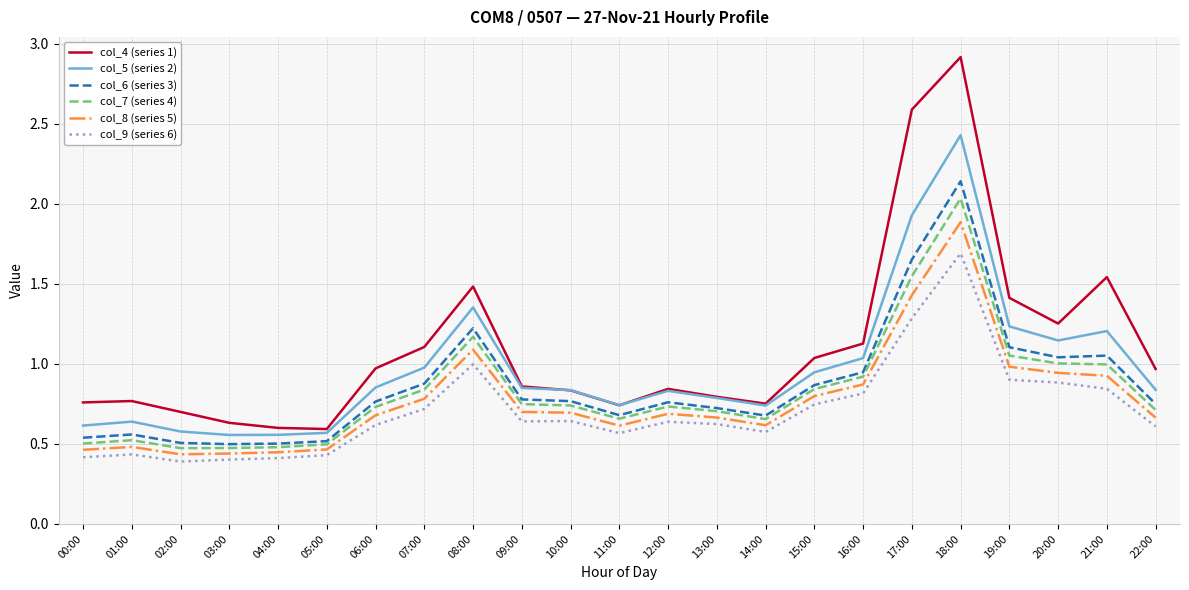

True or false: col_8 (series 5) and col_5 (series 2) cross at least once.

False